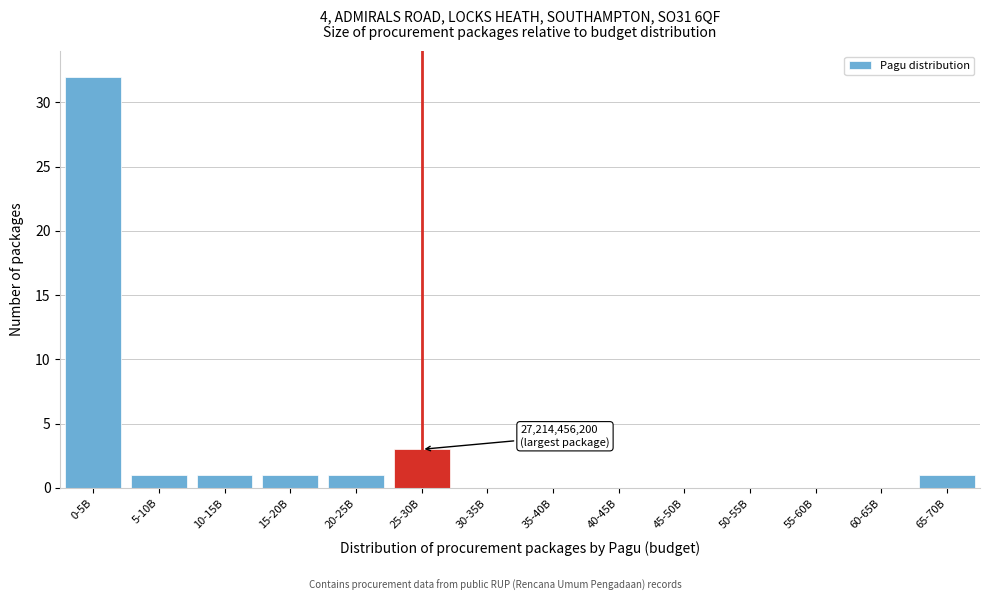

Reading left to right, what are all the values shown in this chart?

0-5B=32	5-10B=1	10-15B=1	15-20B=1	20-25B=1	25-30B=3	30-35B=0	35-40B=0	40-45B=0	45-50B=0	50-55B=0	55-60B=0	60-65B=0	65-70B=1